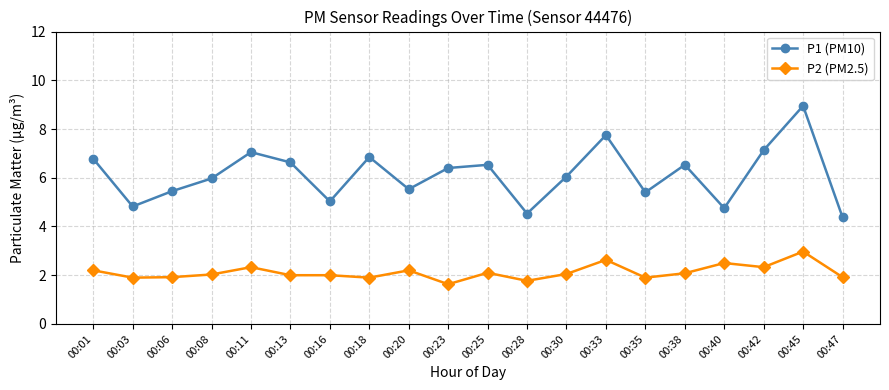

What is the sum of the P1 (PM10) values at 00:03 and 00:47?

9.2